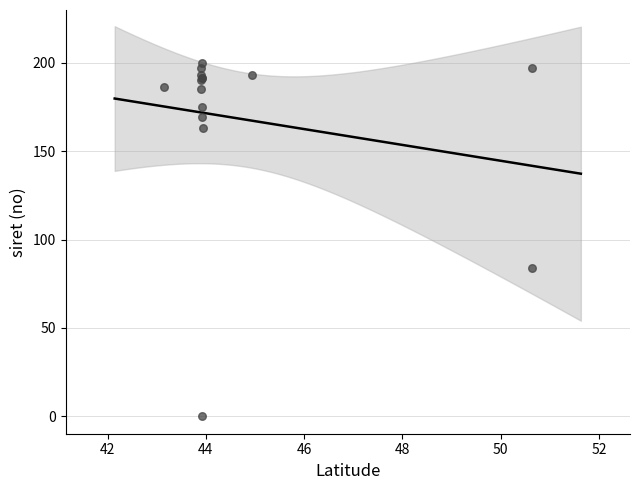

What Y value in the scatter plot is closest to 100?

83.8